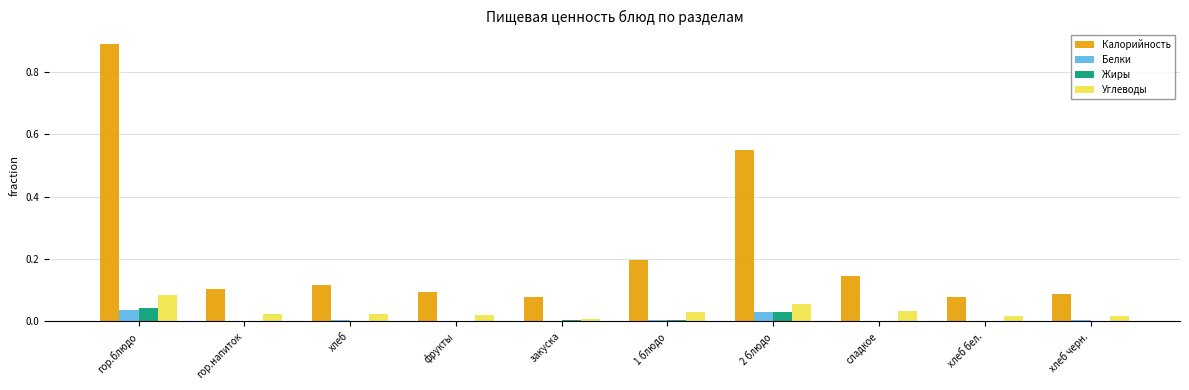

Which series has the largest total across all categories?

Калорийность